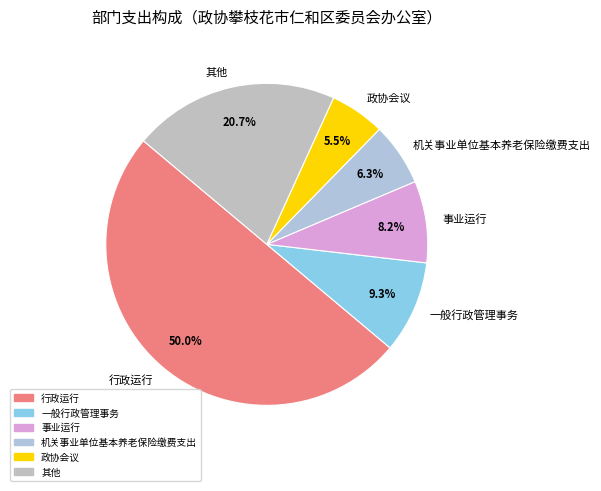

Which has a higher value, 行政运行 or 事业运行?

行政运行